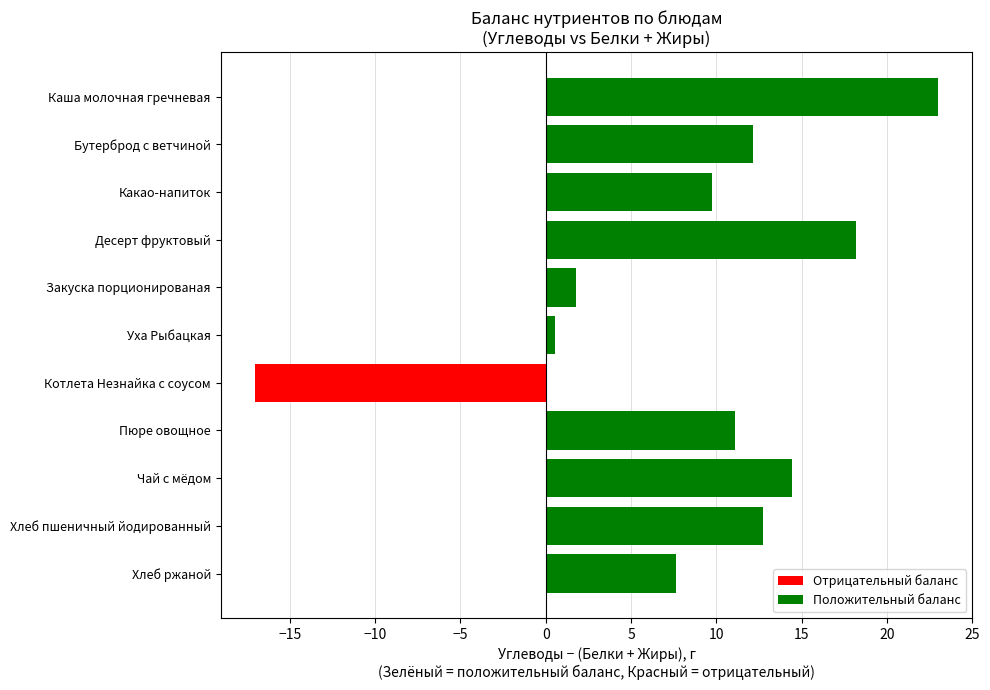

What is the difference between the second highest and second lowest values?

17.6